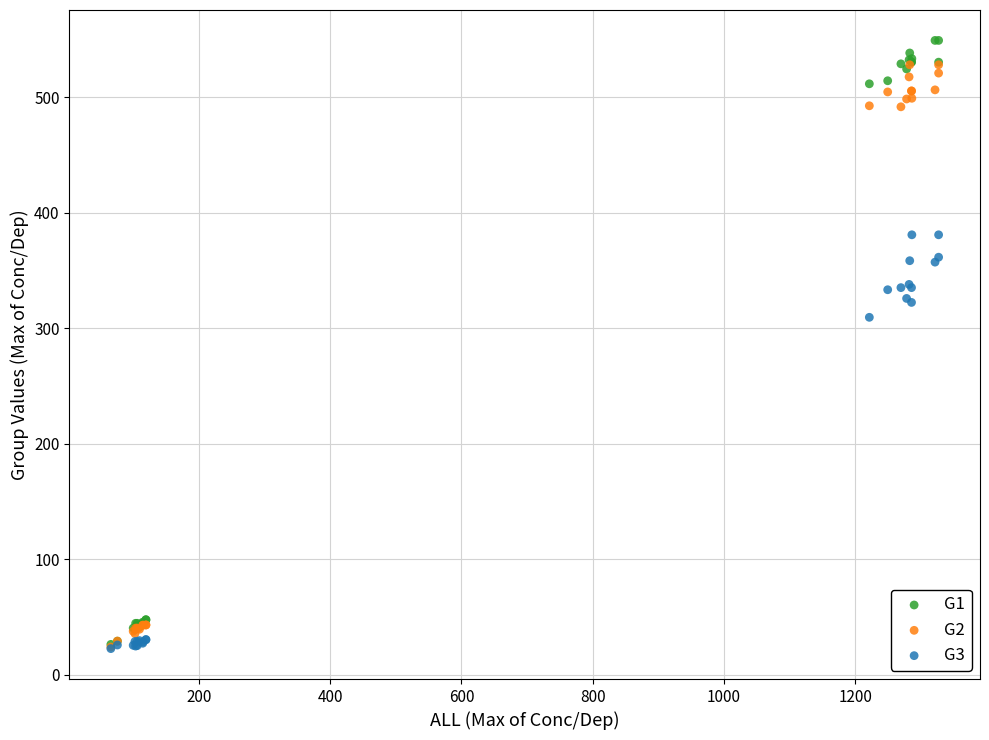

Across all series, what Y value is closest to 286?

309.6